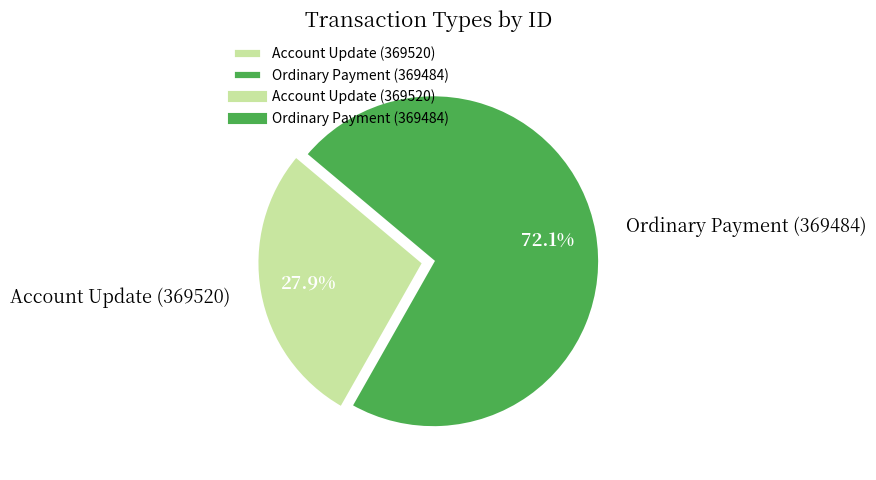

Is it true that Account Update (369520) is 15% of the pie?

False